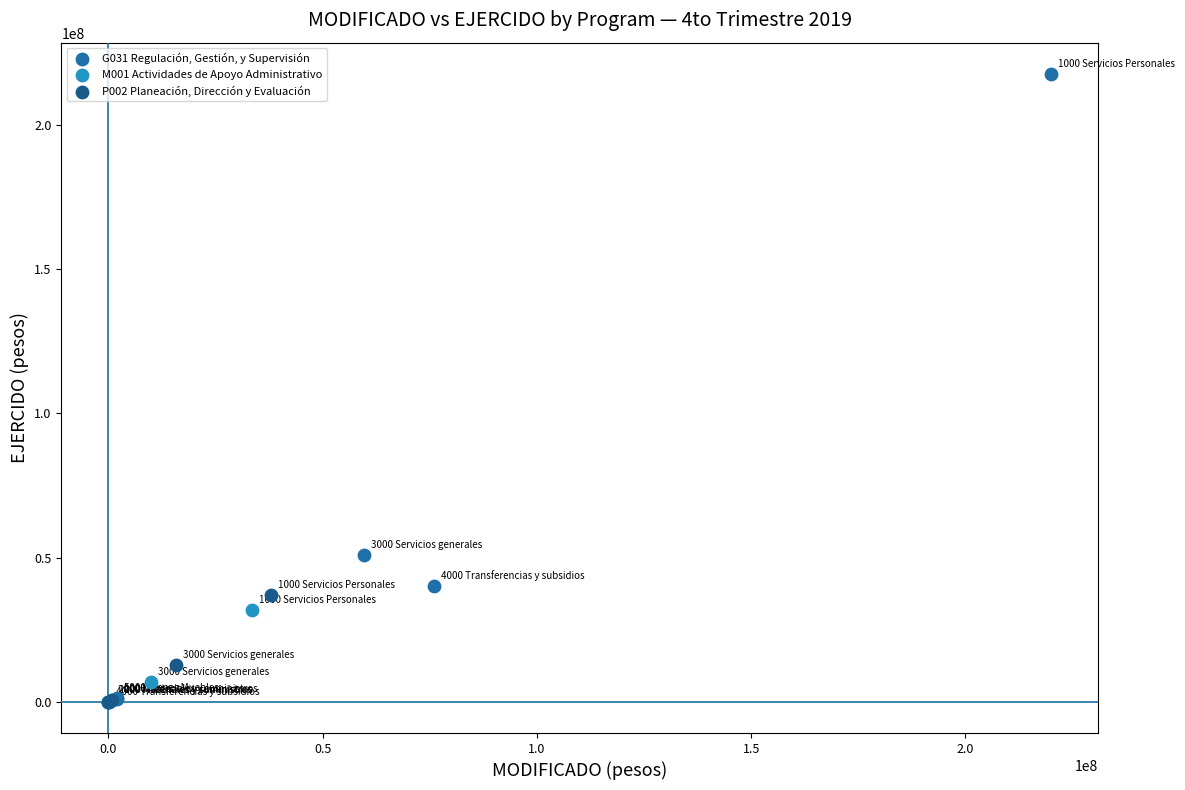

Which series has the widest spread of Y values?

G031 Regulación, Gestión, y Supervisión